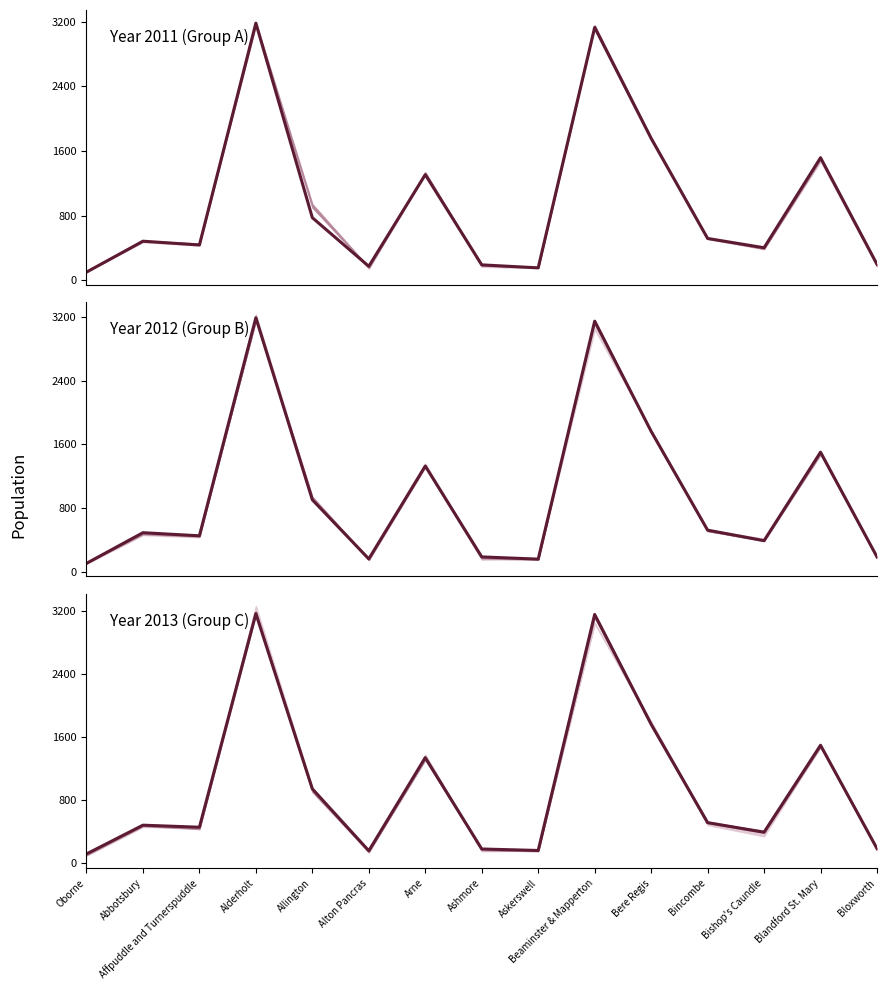

Is it true that Year 2011 (Group A) equals 479 at Bere Regis?

False